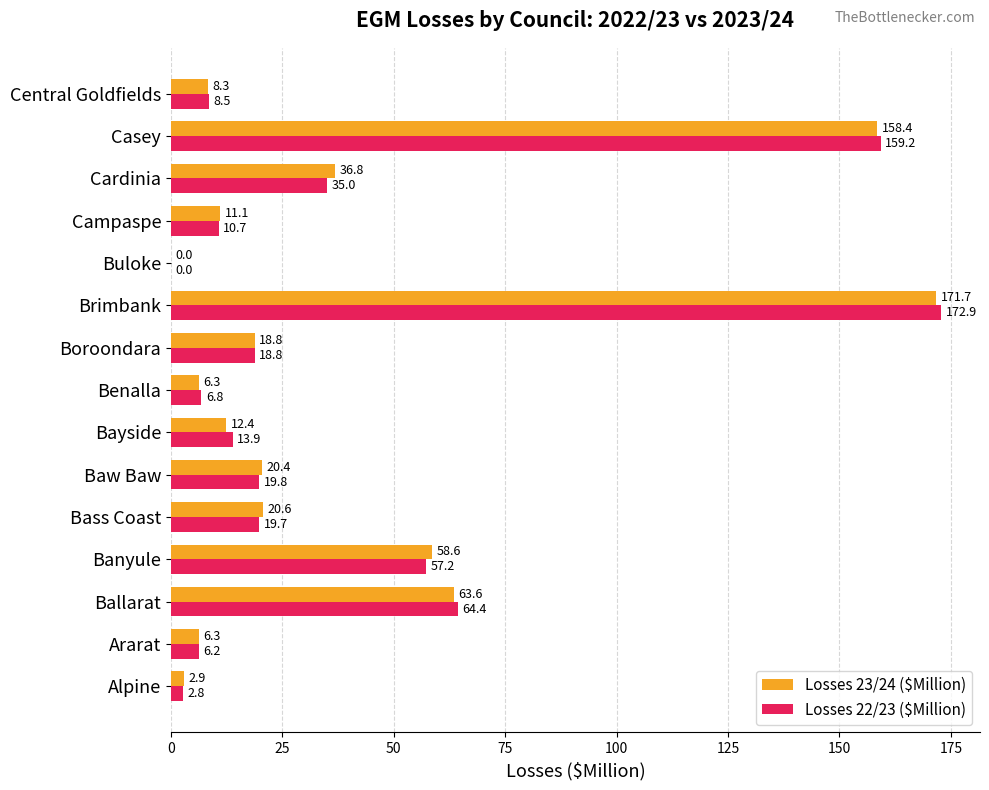

Count the number of data series in this chart.

2